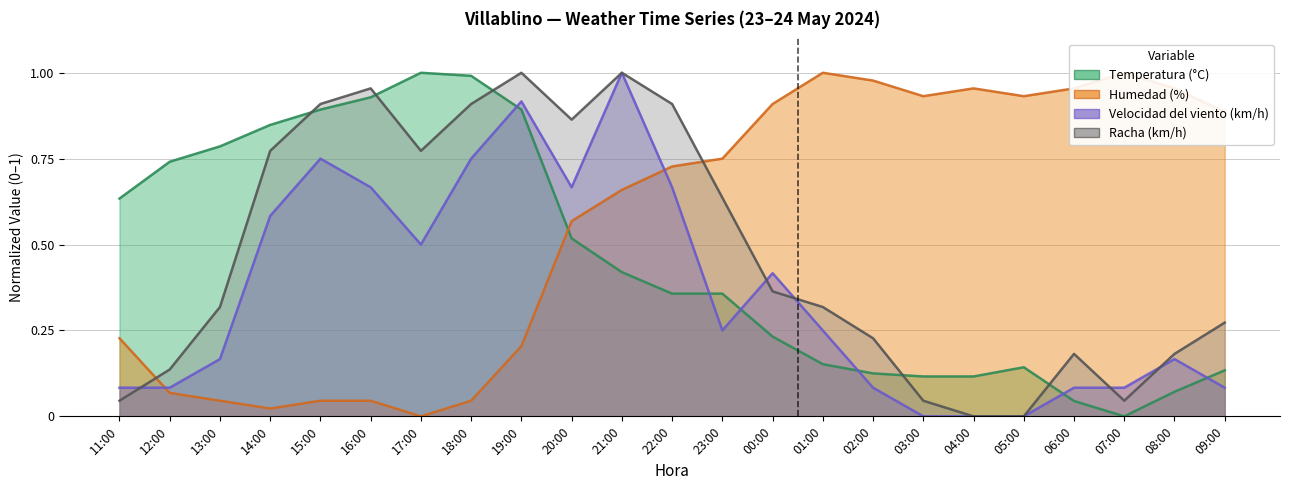

Which series changed the most between 11:00 and 20:00?

Racha (km/h)